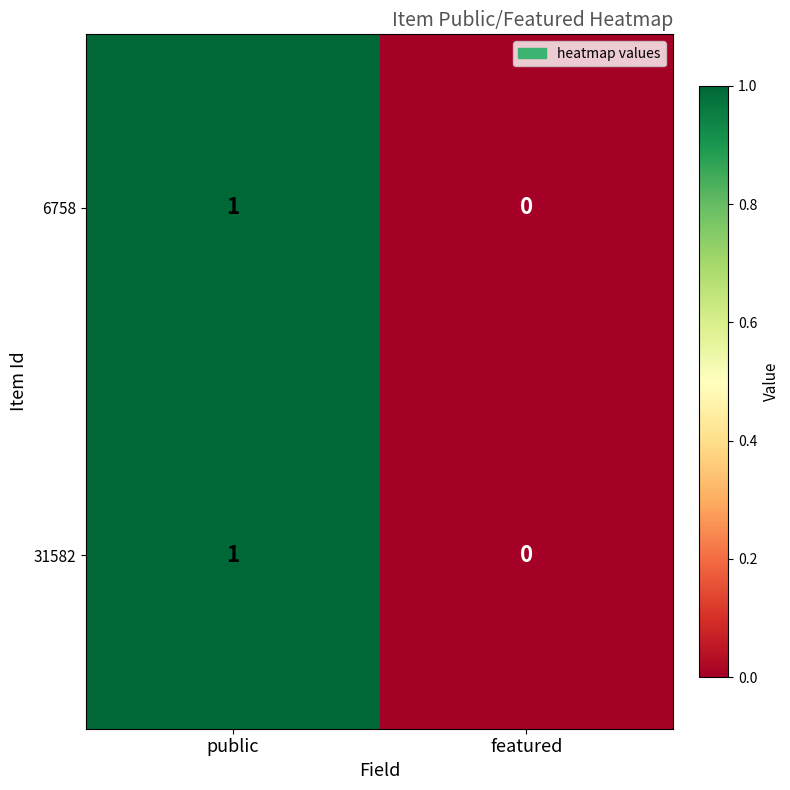

Where is 6758 nearest to the value 0?

featured